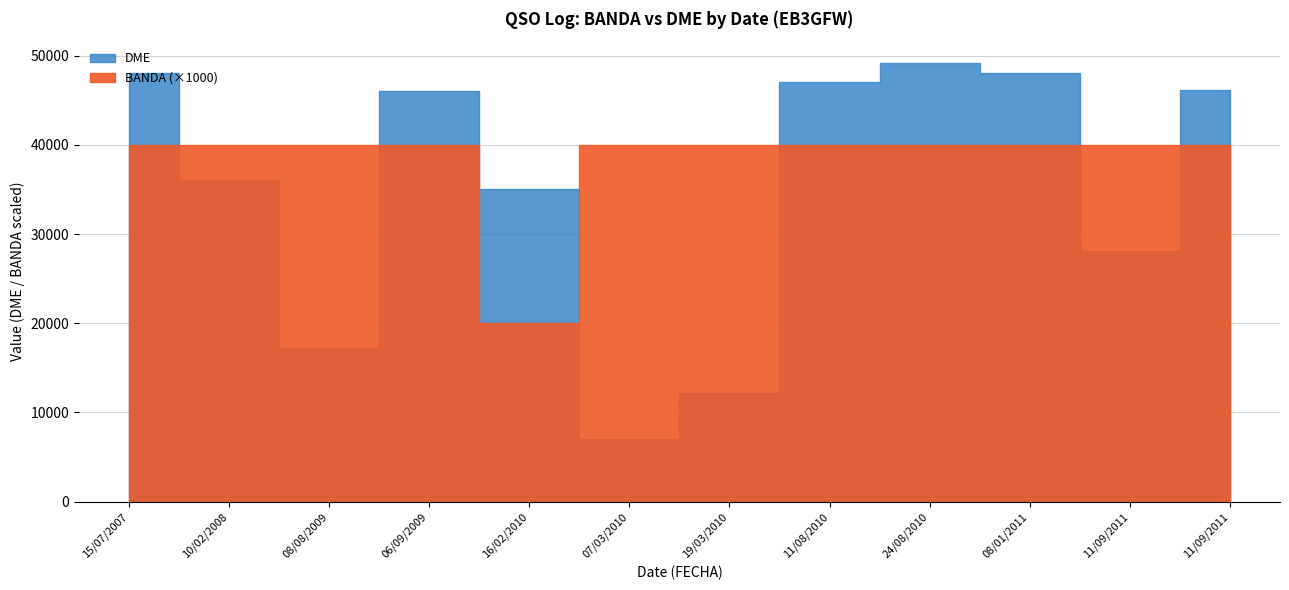

Does the chart display data point markers on the line(s)?

No